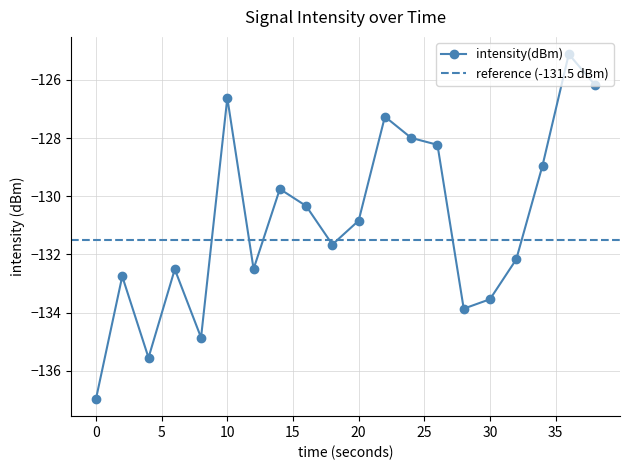

What is the difference between the maximum and second lowest values?

10.4